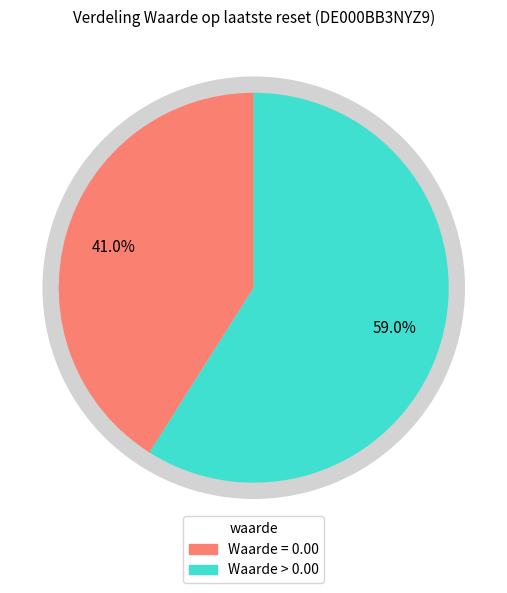

The Einde dag 2025-08-14 slice represents 1% of the pie. True or false?

False